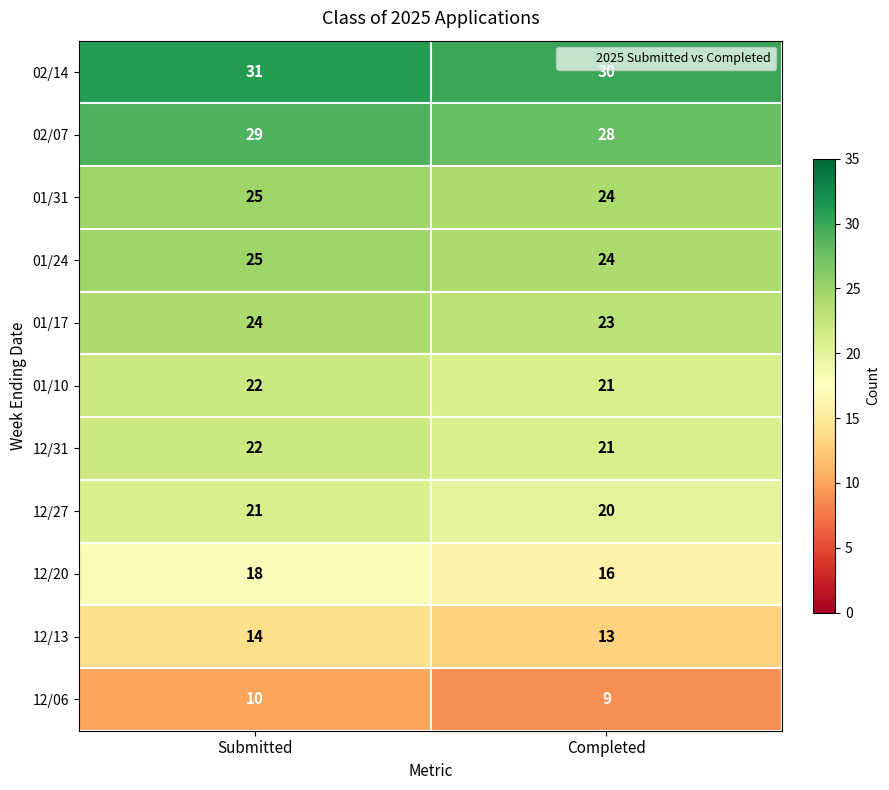

List the labels in order of 12/20 value, smallest first.

Completed, Submitted